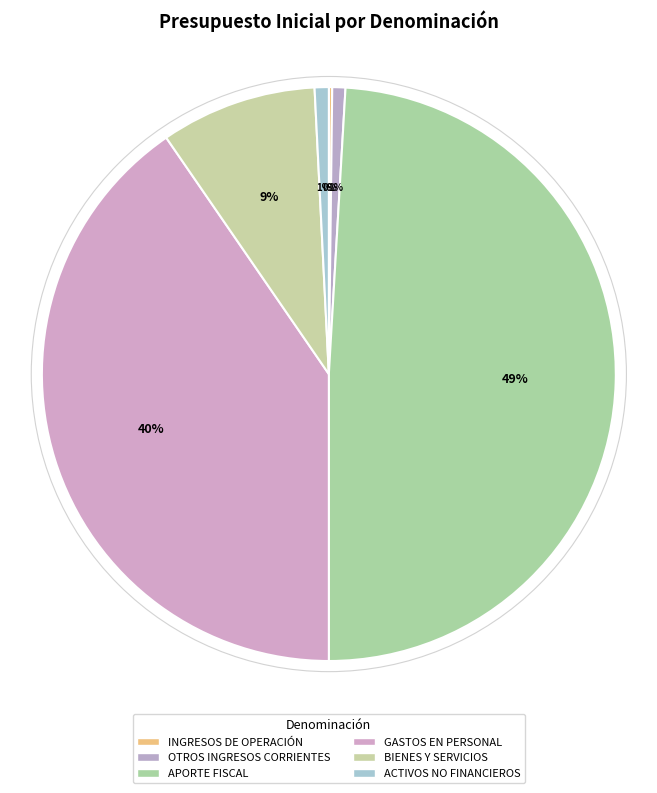

True or false: APORTE FISCAL accounts for 49% of the total.

True